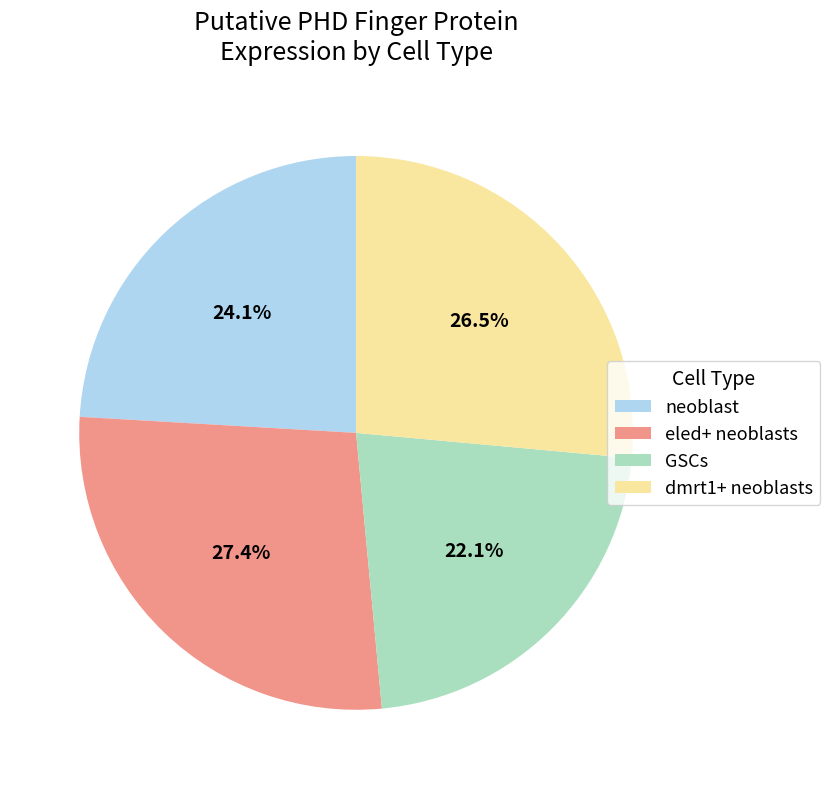

How many segments does this pie chart have?

4